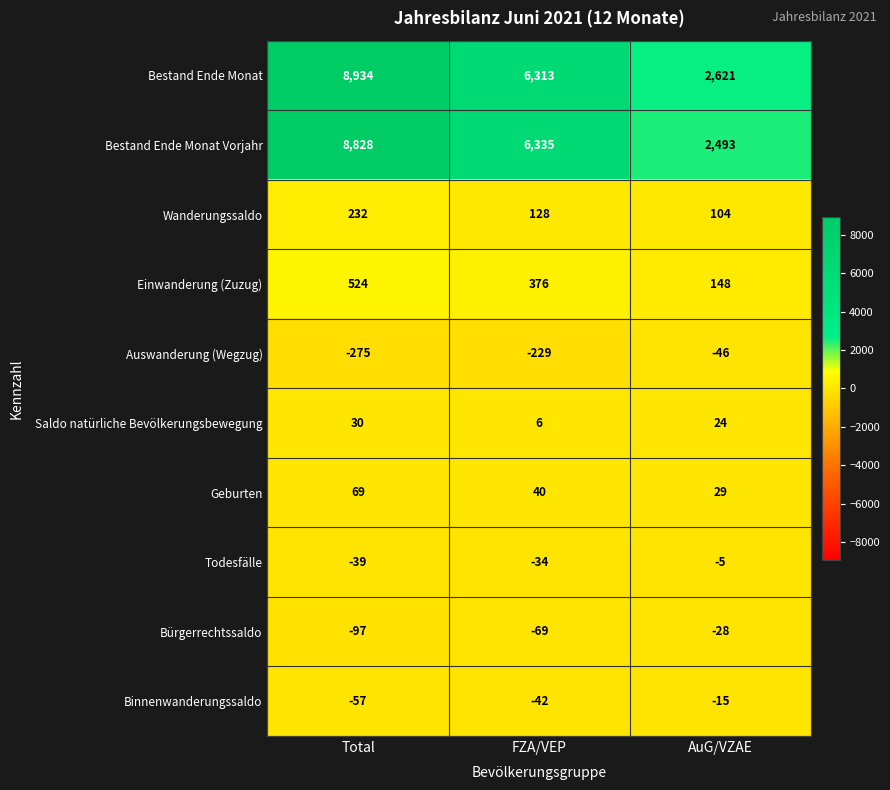

Which series has the largest range (max minus min)?

Bestand Ende Monat Vorjahr